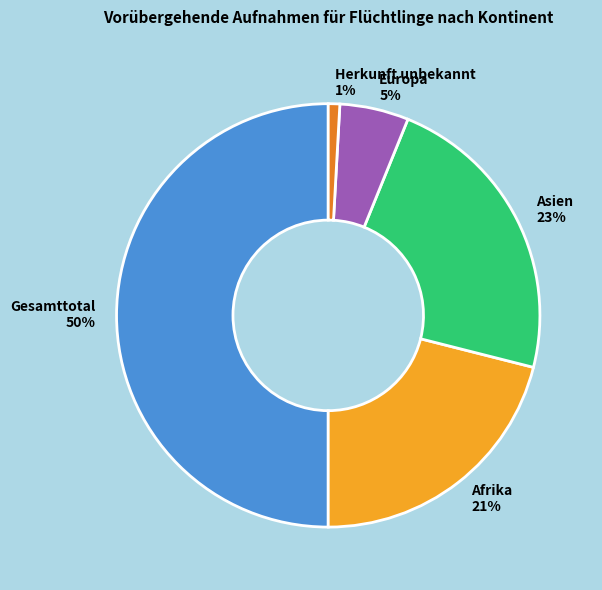

To the nearest percent, what is the average slice percentage?

20%